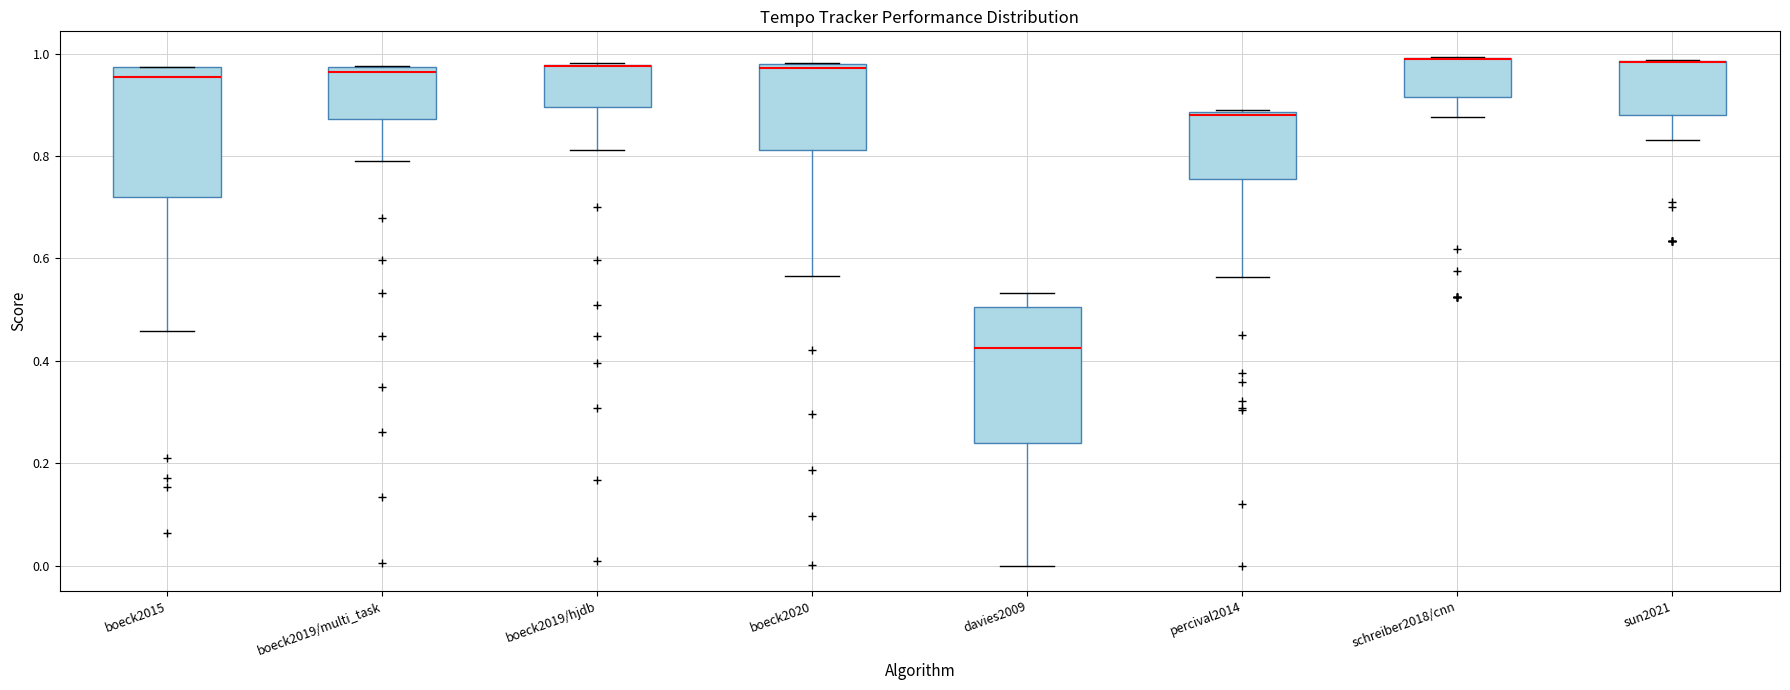

Reading left to right, read every box against the y-axis: the position of its median line, the range the box covers, and the ends of its whiskers. The values are not printed on the chart, so give them approximately, as read against the axis.

boeck2015: median 0.96, box 0.72 to 0.98, whiskers 0.46 to 0.98
boeck2019/multi_task: median 0.96, box 0.88 to 0.98, whiskers 0.78 to 0.98
boeck2019/hjdb: median 0.98 (drawn on the box's upper edge), box 0.90 to 0.98, whiskers 0.82 to 0.98
boeck2020: median 0.98 (just below the box's upper edge), box 0.82 to 0.98, whiskers 0.56 to 0.98
davies2009: median 0.42, box 0.24 to 0.50, whiskers 0.00 to 0.54
percival2014: median 0.88 (just below the box's upper edge), box 0.76 to 0.88, whiskers 0.56 to 0.88
schreiber2018/cnn: median 0.98 (drawn on the box's upper edge), box 0.92 to 1.00, whiskers 0.88 to 1.00
sun2021: median 0.98 (drawn on the box's upper edge), box 0.88 to 0.98, whiskers 0.84 to 0.98